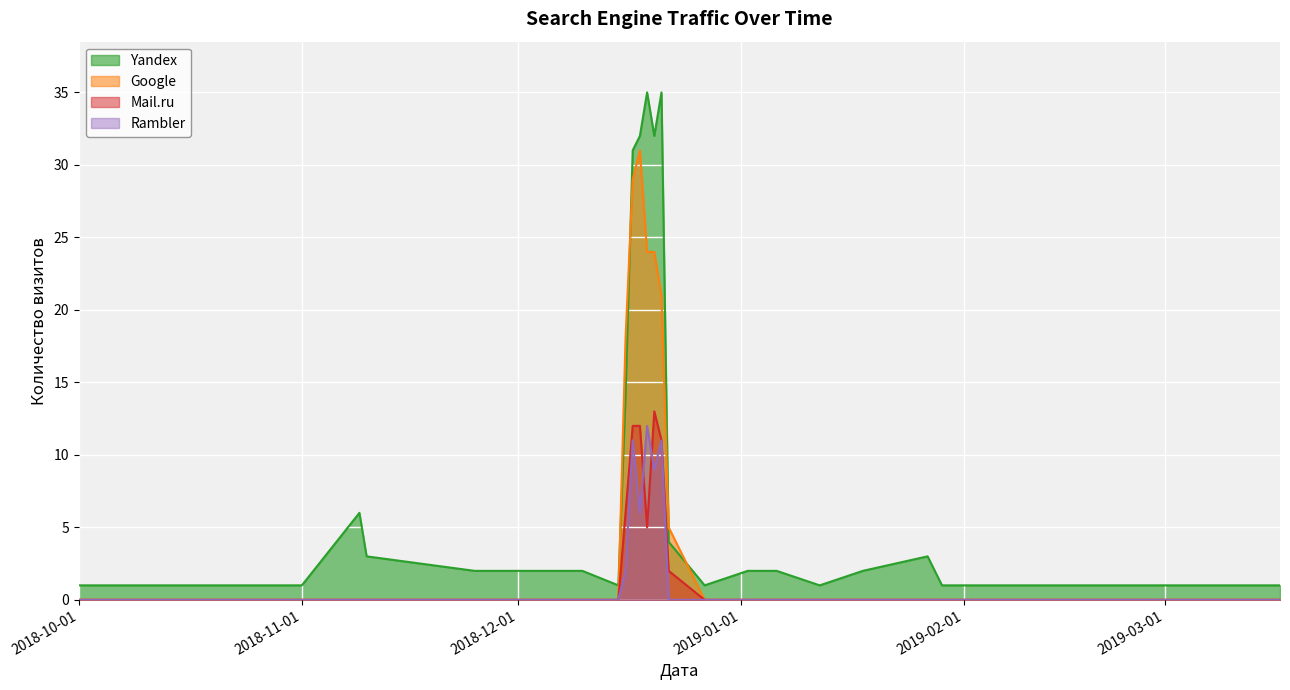

Where is the first local maximum for Yandex?

2018-11-09